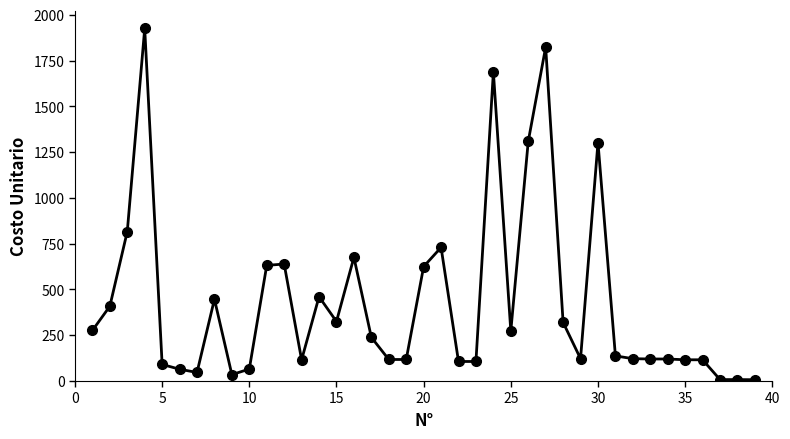

What is the greatest value displayed?

1925.0